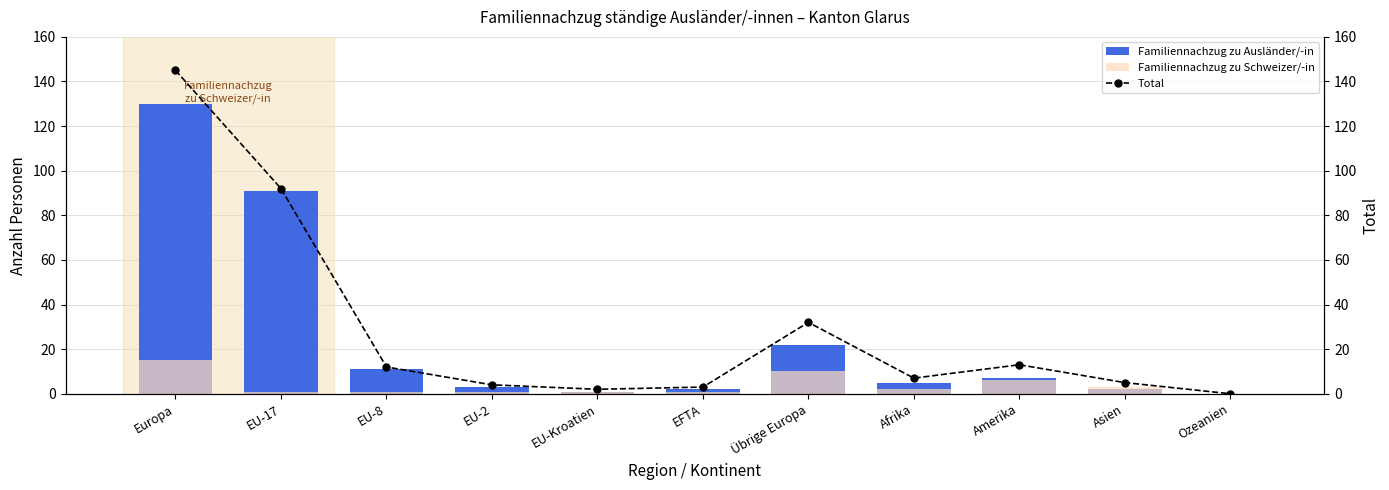

What is the sum of all Familiennachzug zu Schweizer/-in values?

41